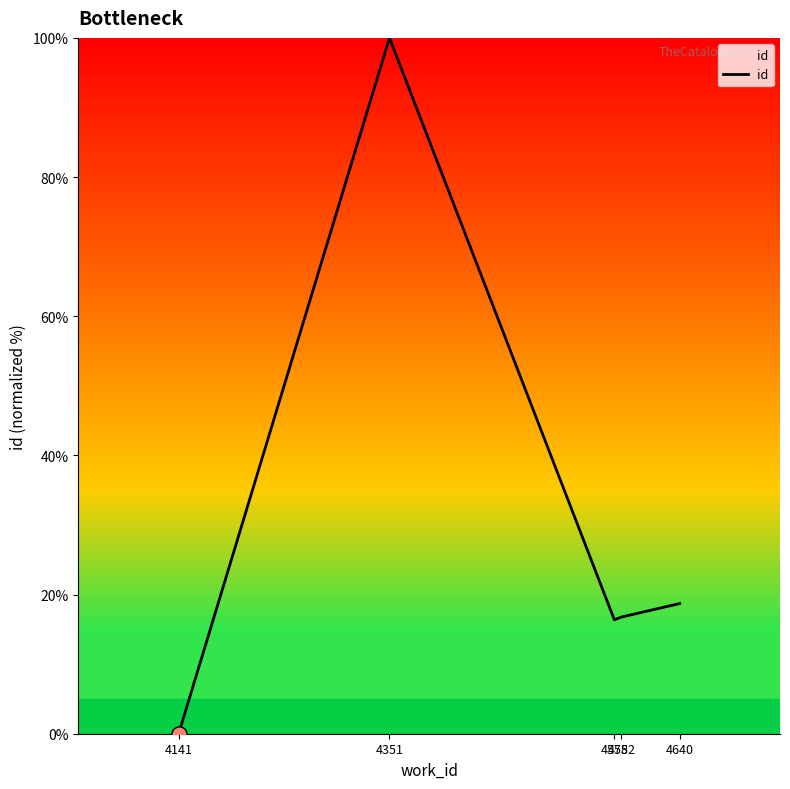

What is the change in value from 4351 to 4640?

-81.3